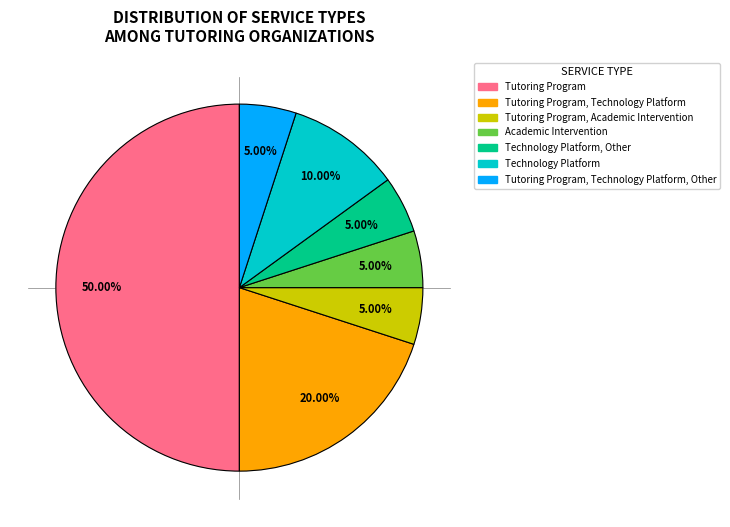

To the nearest percent, what is the difference between the largest and smallest slice percentages?

45%